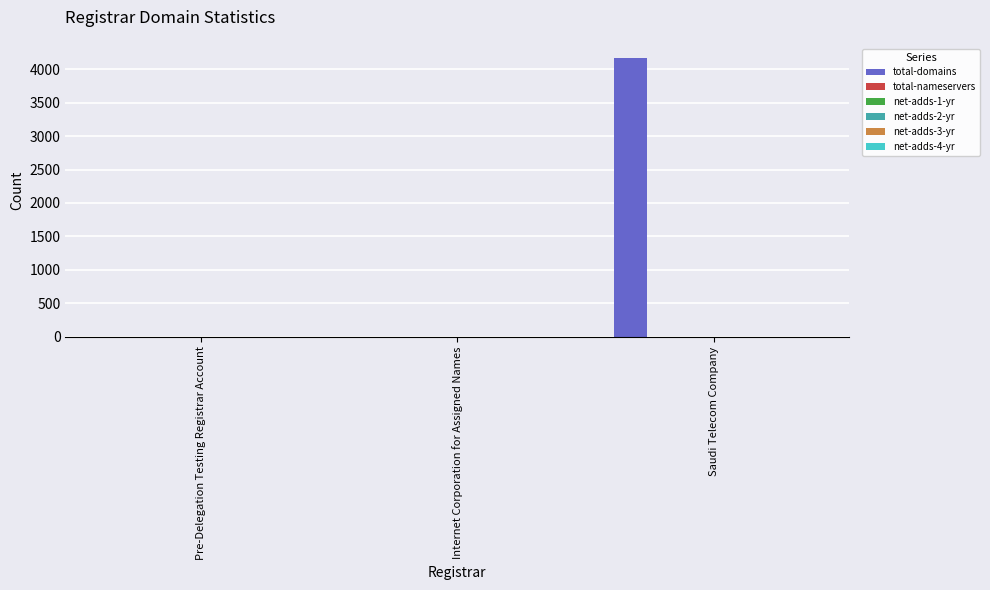

What is the maximum value shown in the chart?

4171